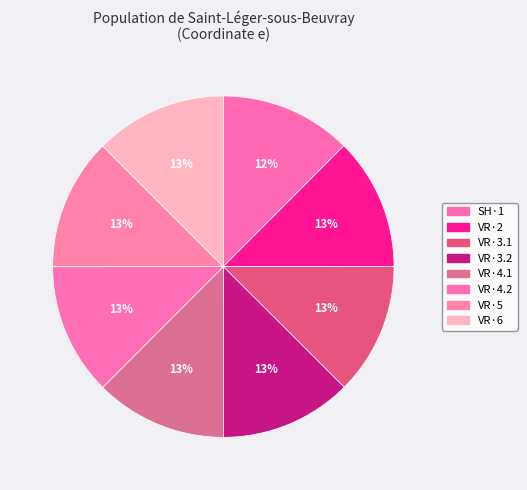

Count the number of slices in the pie.

8